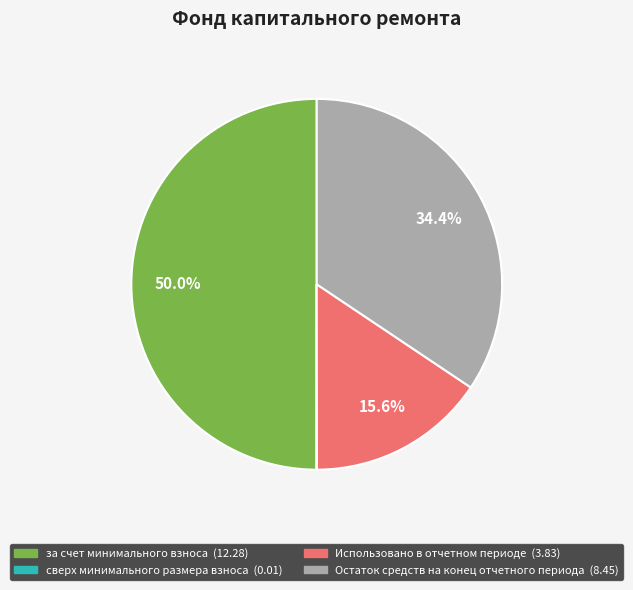

To the nearest percent, what is the combined percentage of Остаток средств на конец отчетного периода and Использовано в отчетном периоде?

50%